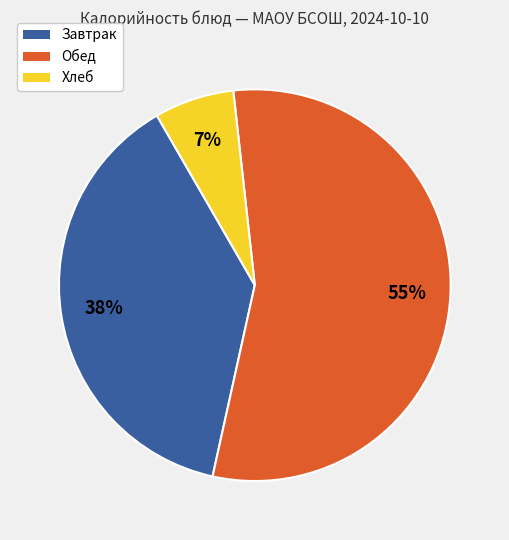

How many segments does this pie chart have?

3